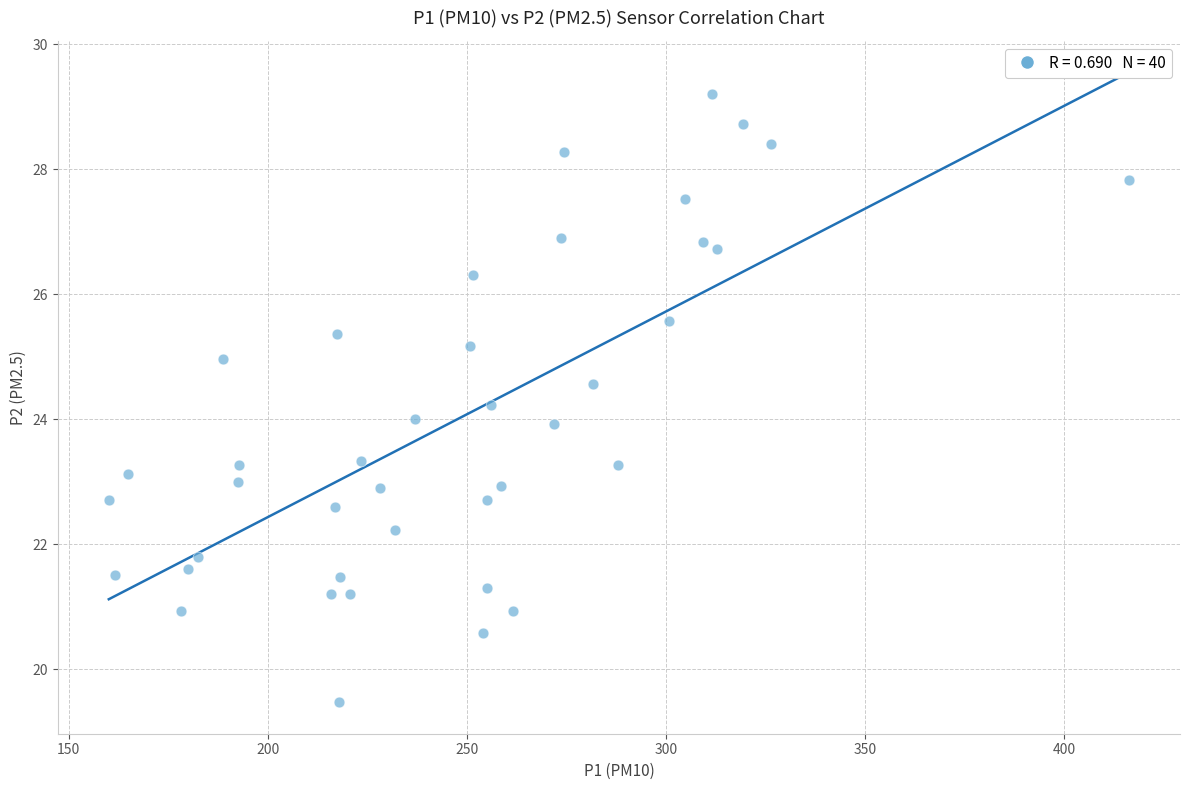

What is the range of Y values (max minus min)?

9.7